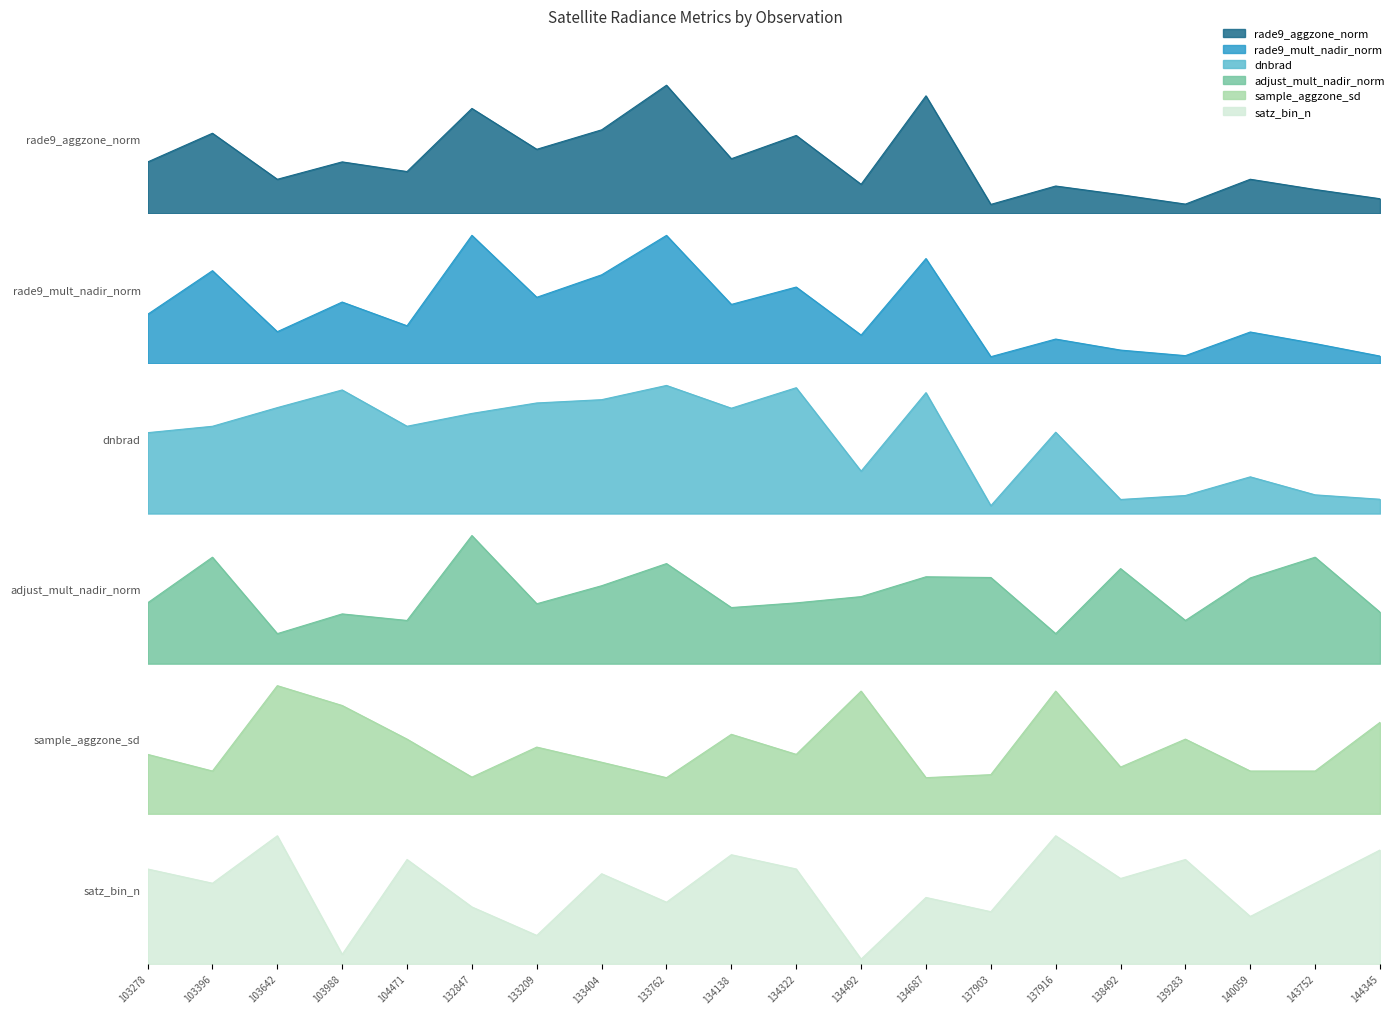

At how many categories does at least one series exceed 24?

2